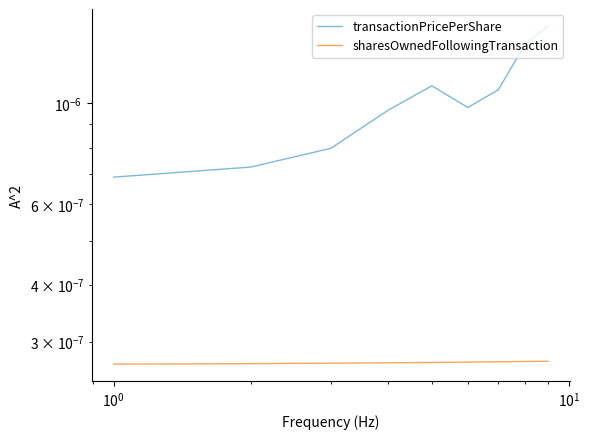

True or false: sharesOwnedFollowingTransaction and transactionPricePerShare cross at least once.

False